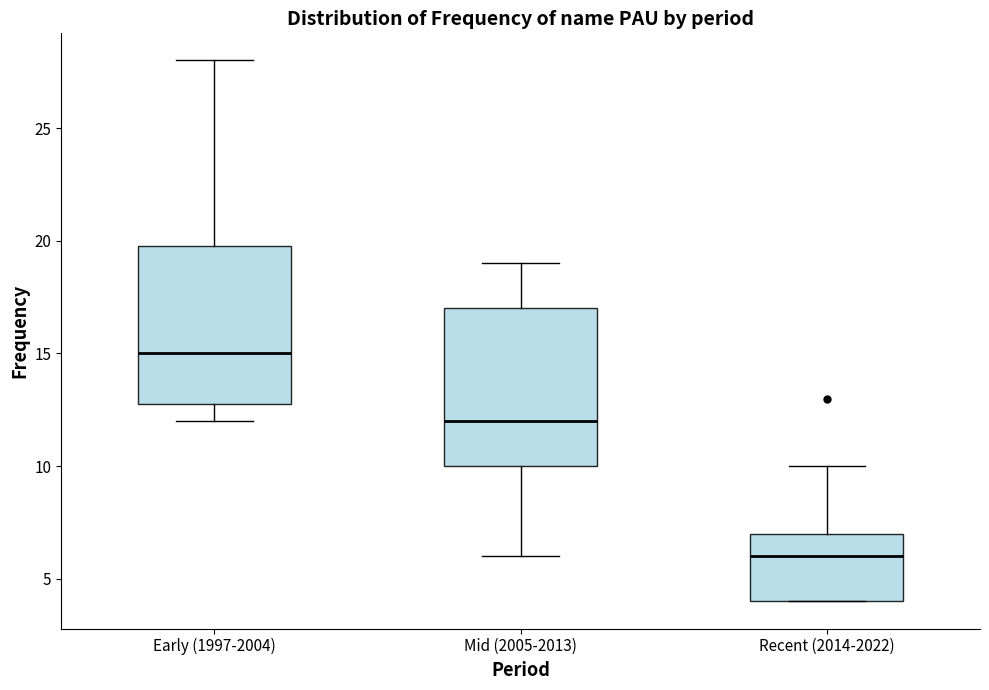

Where is the lower edge of the box for Recent (2014-2022) on the y-axis? The values are not printed on the chart, so give them approximately, as read against the axis.

4